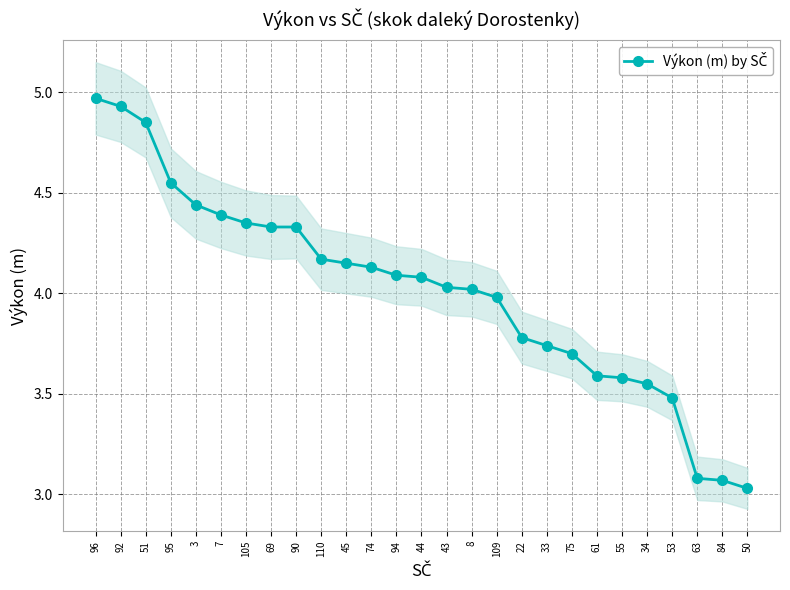

What position from the left is 50?

27